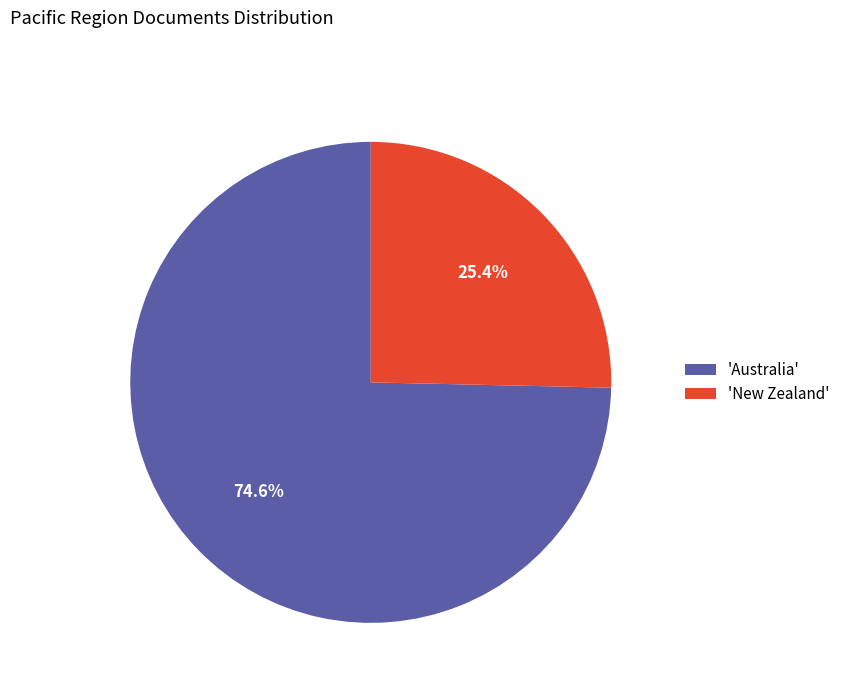

What is the smallest slice in the pie chart?

'New Zealand'